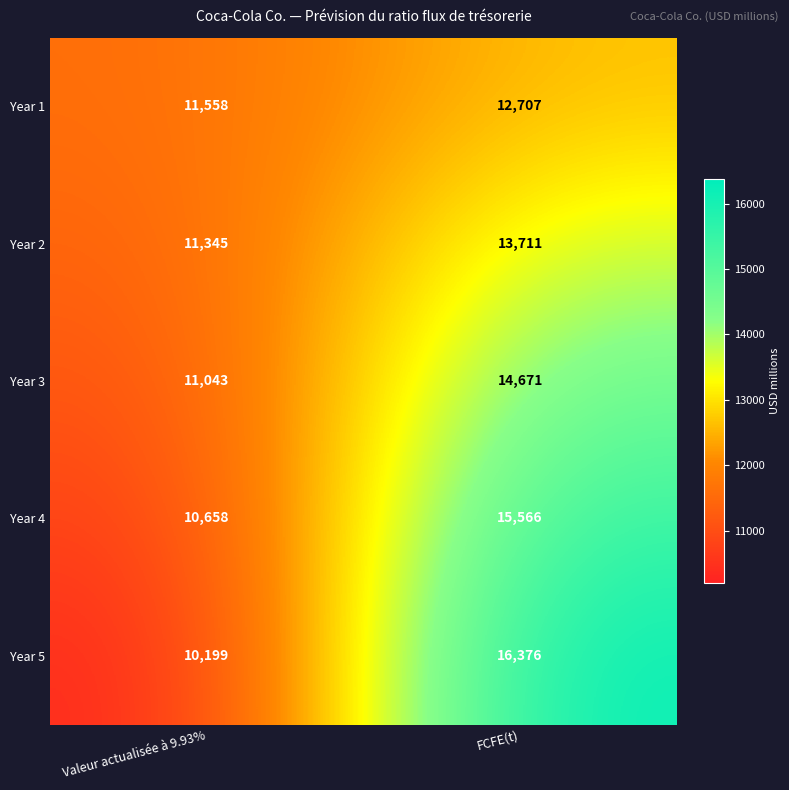

Which series has the largest total across all categories?

Year 5